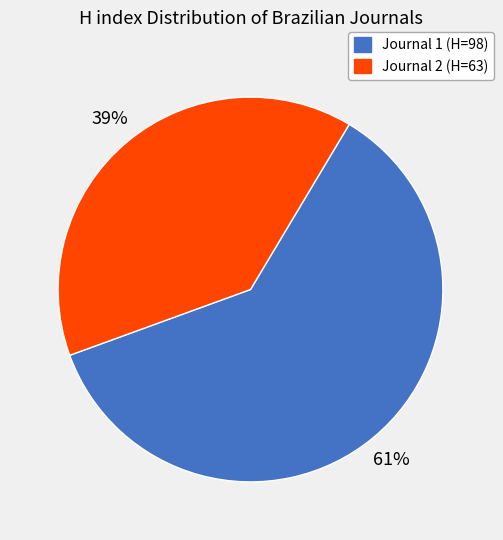

What percentage is the Journal 2 (H=63) slice, to the nearest percent?

39%